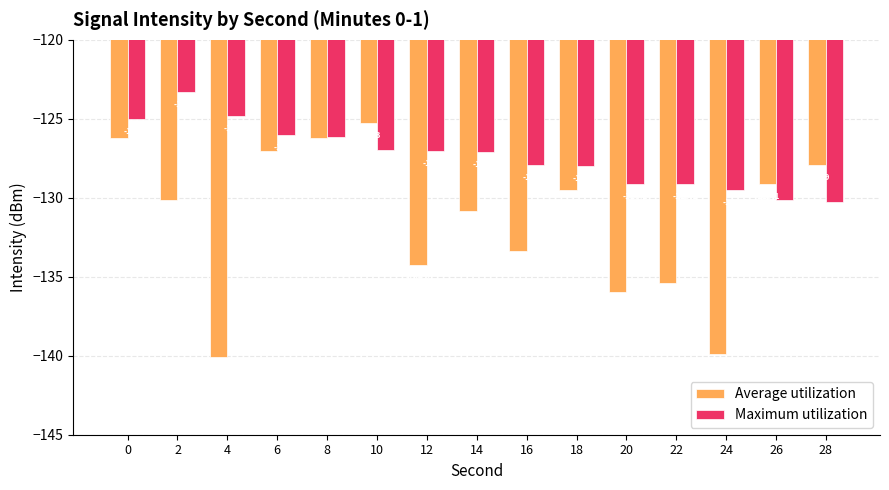

True or false: Average utilization has a value of -56.2 at 18.

False